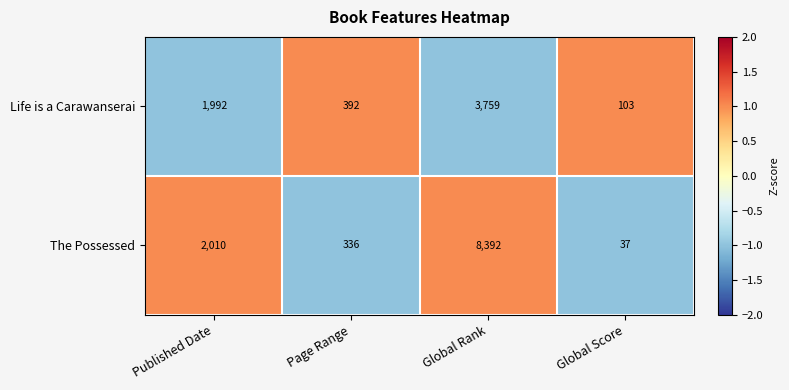

Rank the series by their average value, from highest to lowest.

The Possessed, Life is a Carawanserai